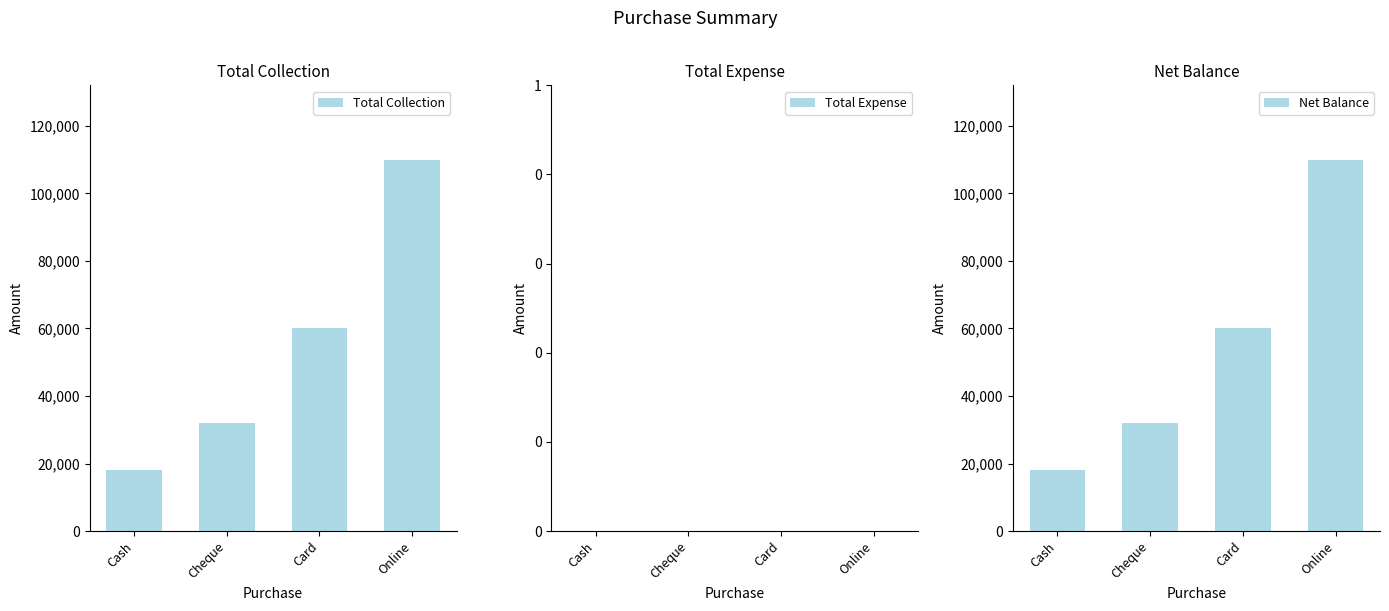

The value of Total Expense at Cheque is 0. True or false?

True